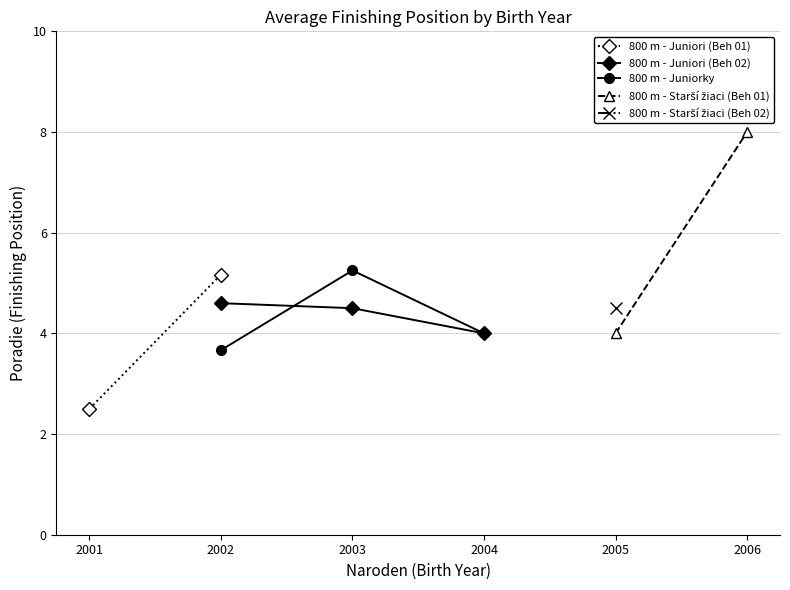

At which label does 800 m - Juniori (Beh 02) reach its peak?

2002